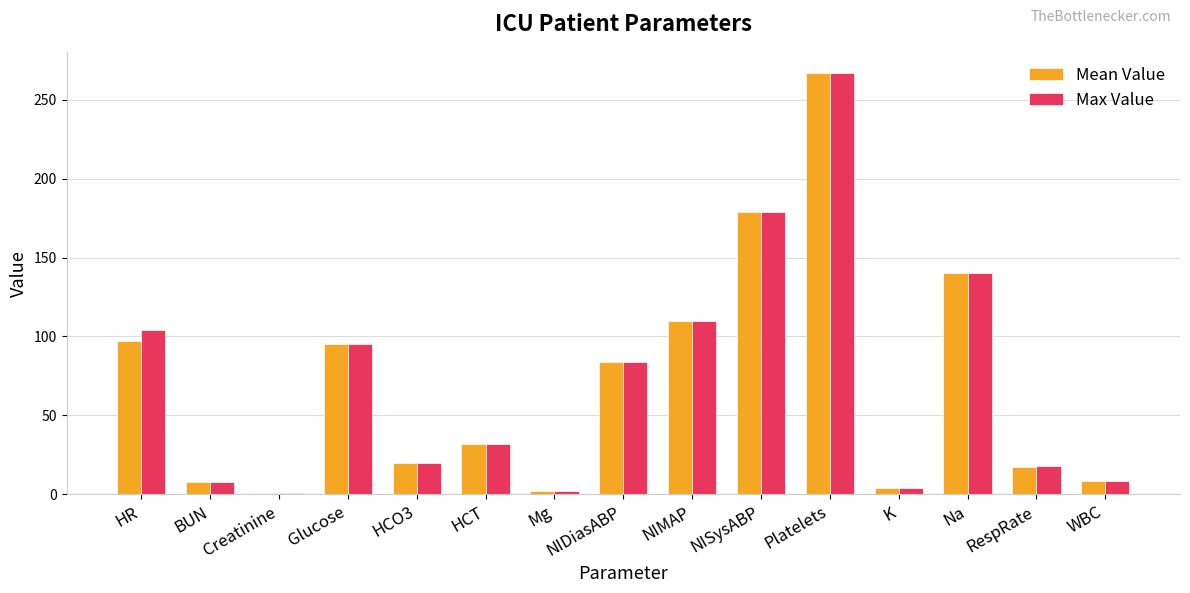

Where is Max Value nearest to the value 133?

Na